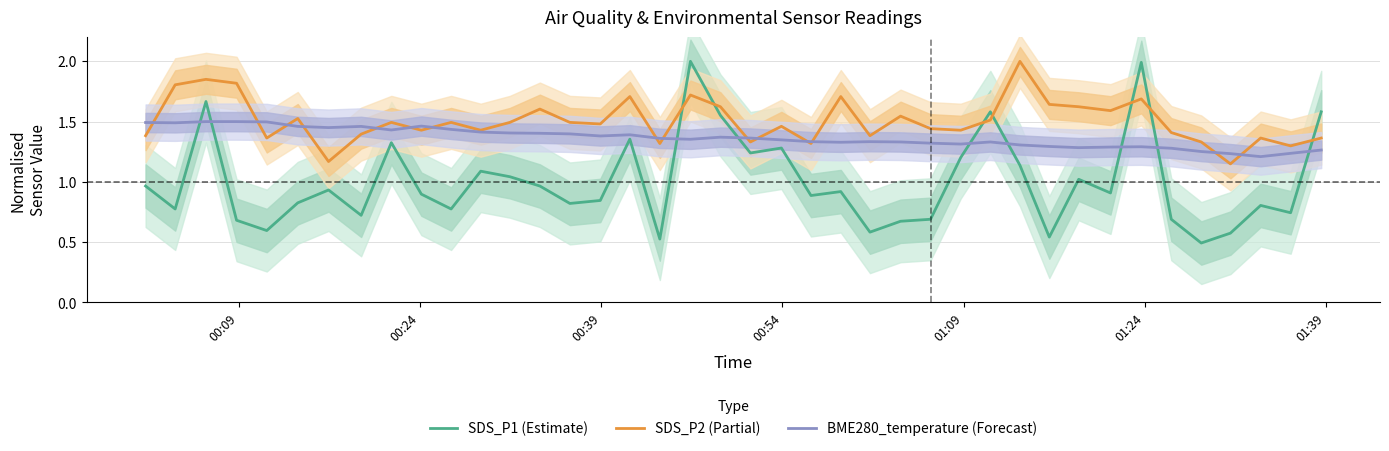

Which series ends up on top after the final intersection of SDS_P2 (Partial) and SDS_P1 (Estimate)?

SDS_P1 (Estimate)